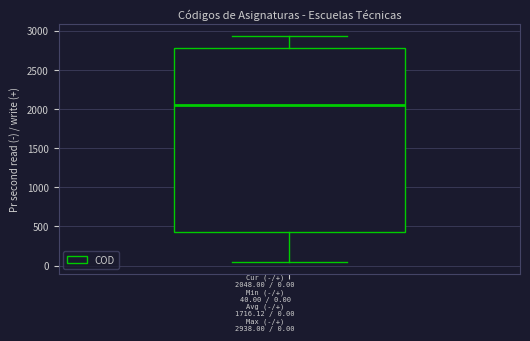

Transcribe this box plot: give where the median line is, the range the box spans, and where the two whiskers end, as read against the y-axis. The values are not printed on the chart, so give them approximately, as read against the axis.

median 2050, box 450 to 2800, whiskers 50 to 2950